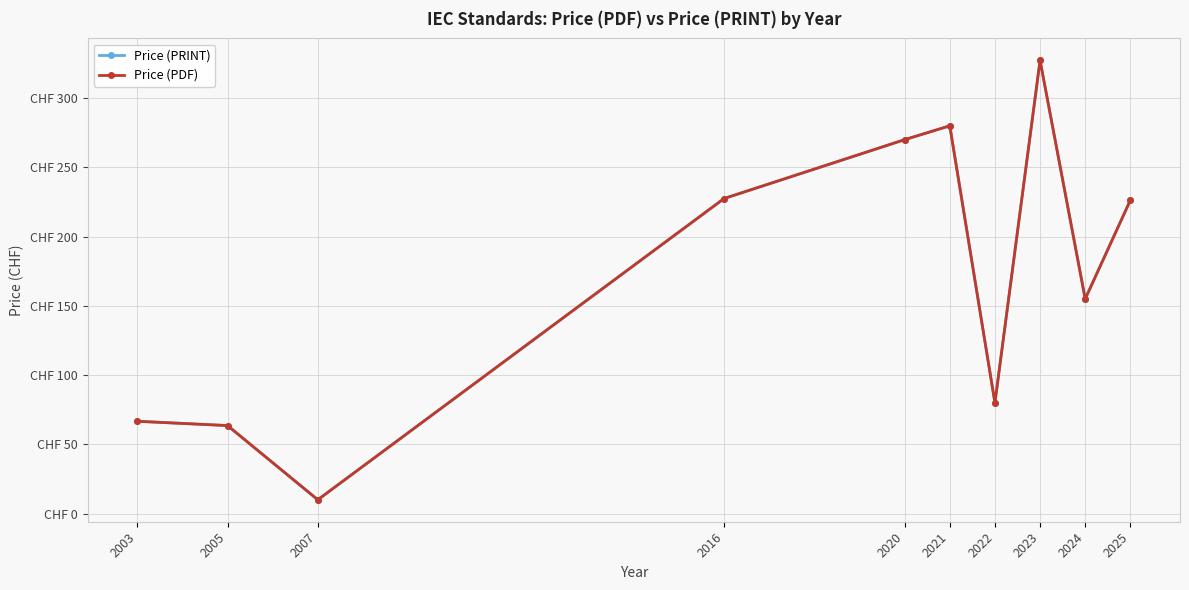

In Price (PRINT), how many points are lower than both neighbors (excluding endpoints)?

3